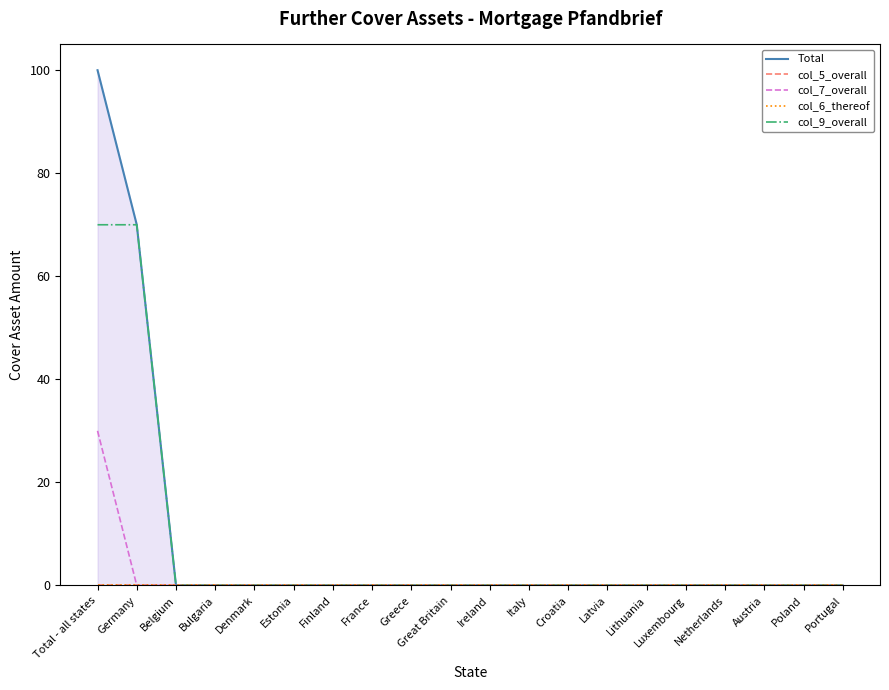

Reading left to right, extract all data points from this chart.

Total: Total - all states=100	Germany=70	Belgium=0	Bulgaria=0	Denmark=0	Estonia=0	Finland=0	France=0	Greece=0	Great Britain=0	Ireland=0	Italy=0	Croatia=0	Latvia=0	Lithuania=0	Luxembourg=0	Netherlands=0	Austria=0	Poland=0	Portugal=0
col_5_overall: Total - all states=0	Germany=0	Belgium=0	Bulgaria=0	Denmark=0	Estonia=0	Finland=0	France=0	Greece=0	Great Britain=0	Ireland=0	Italy=0	Croatia=0	Latvia=0	Lithuania=0	Luxembourg=0	Netherlands=0	Austria=0	Poland=0	Portugal=0
col_7_overall: Total - all states=30	Germany=0	Belgium=0	Bulgaria=0	Denmark=0	Estonia=0	Finland=0	France=0	Greece=0	Great Britain=0	Ireland=0	Italy=0	Croatia=0	Latvia=0	Lithuania=0	Luxembourg=0	Netherlands=0	Austria=0	Poland=0	Portugal=0
col_6_thereof: Total - all states=0	Germany=0	Belgium=0	Bulgaria=0	Denmark=0	Estonia=0	Finland=0	France=0	Greece=0	Great Britain=0	Ireland=0	Italy=0	Croatia=0	Latvia=0	Lithuania=0	Luxembourg=0	Netherlands=0	Austria=0	Poland=0	Portugal=0
col_9_overall: Total - all states=70	Germany=70	Belgium=0	Bulgaria=0	Denmark=0	Estonia=0	Finland=0	France=0	Greece=0	Great Britain=0	Ireland=0	Italy=0	Croatia=0	Latvia=0	Lithuania=0	Luxembourg=0	Netherlands=0	Austria=0	Poland=0	Portugal=0